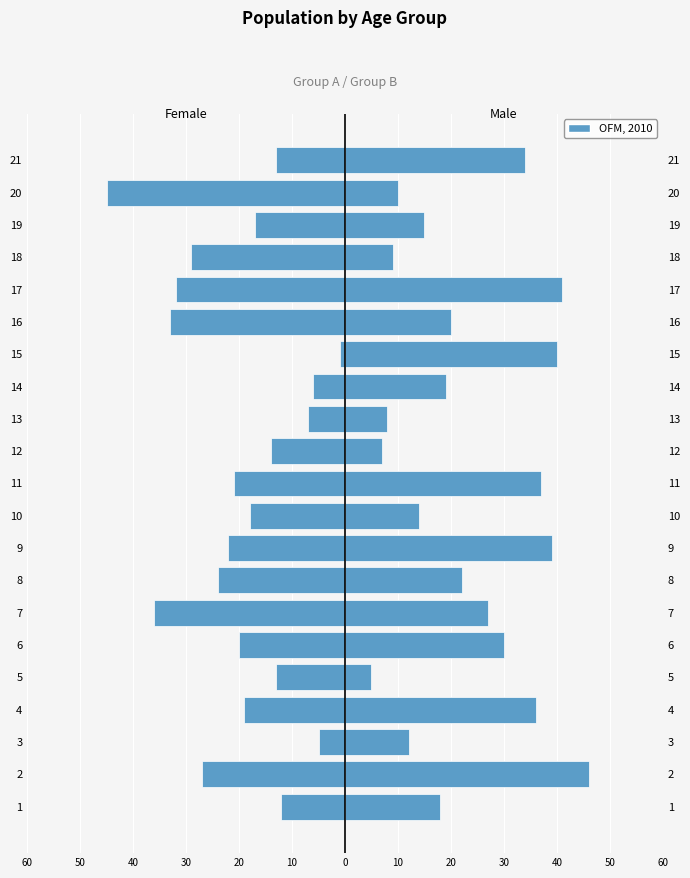

The Male series shows 2 at 13. True or false?

False